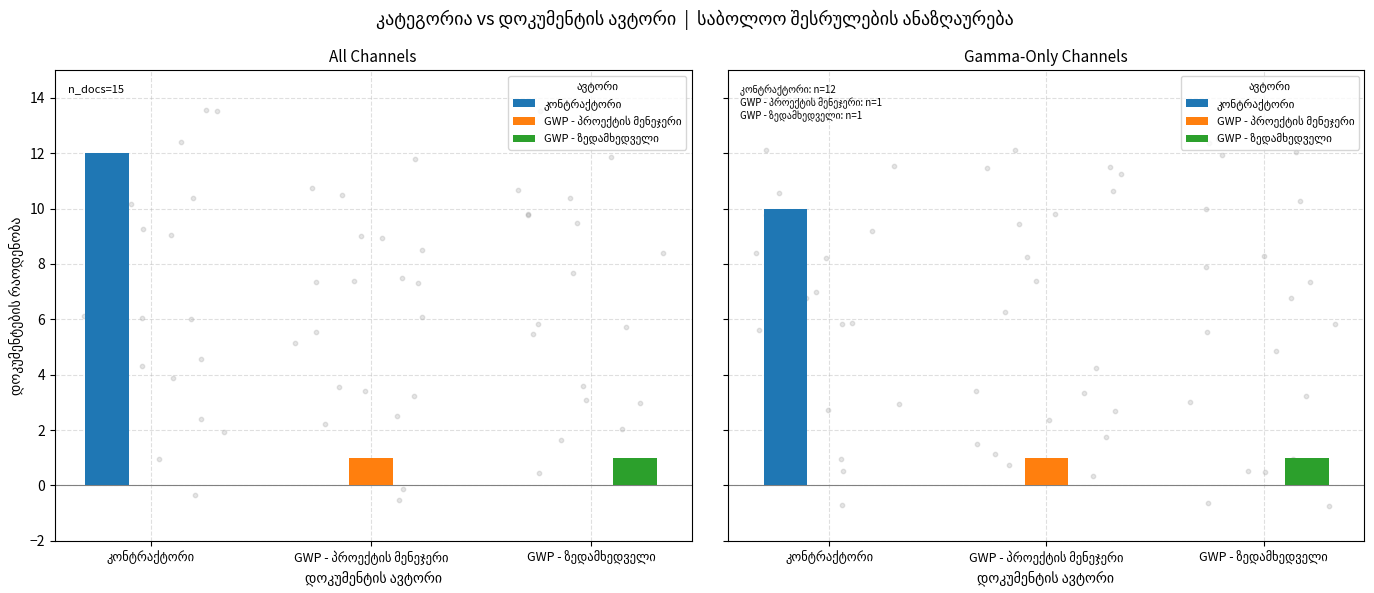

What are all the series names shown in the legend?

კონტრაქტორი, GWP - პროექტის მენეჯერი, GWP - ზედამხედველი